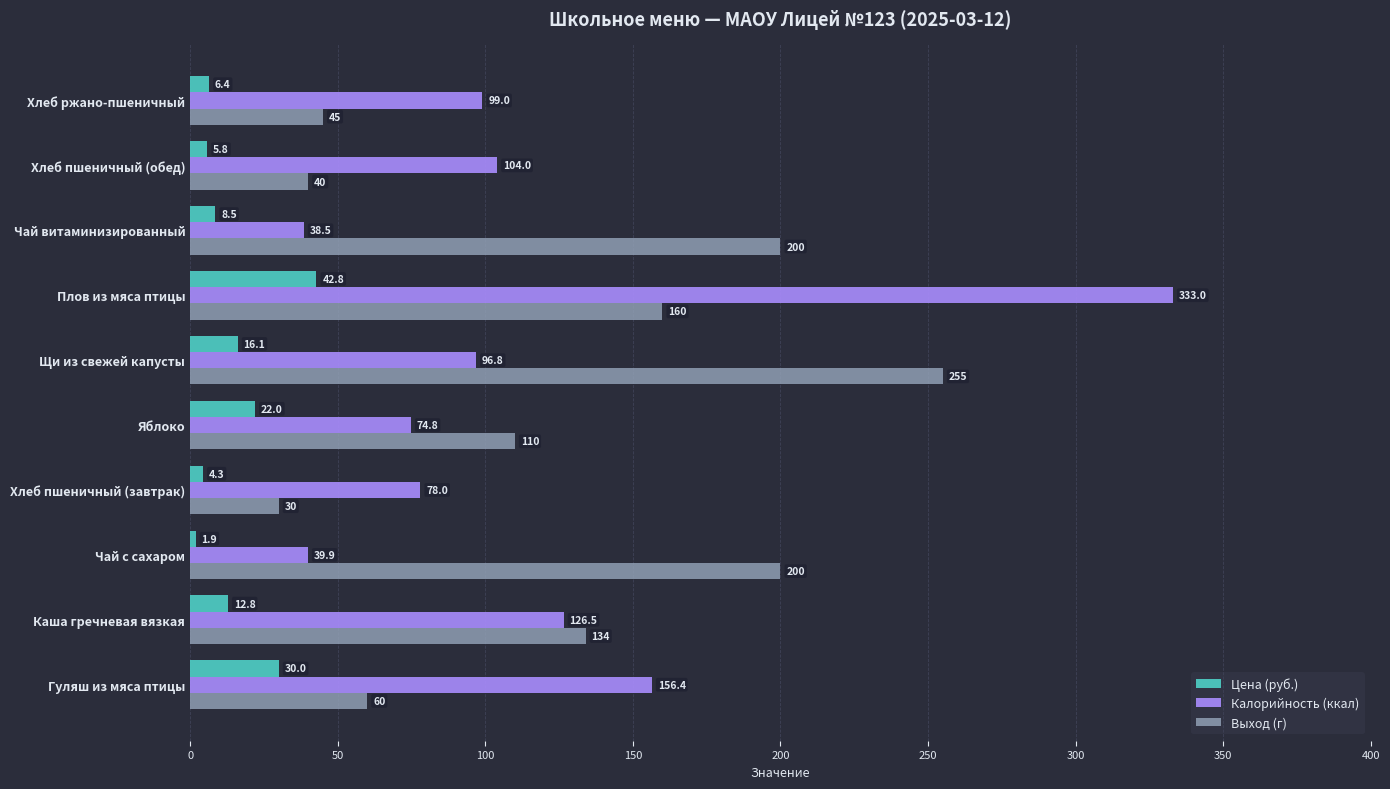

What is the highest value of the Выход (г) series?

255.0